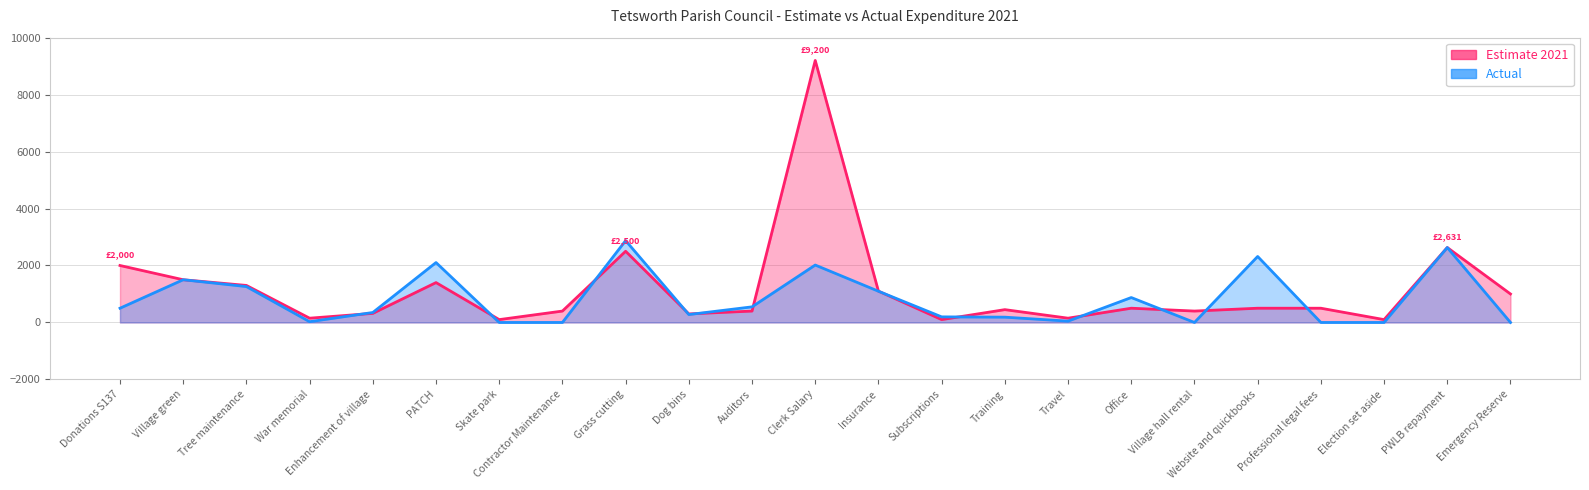

Between Donations S137 and Village hall rental, which series saw the biggest shift?

Estimate 2021